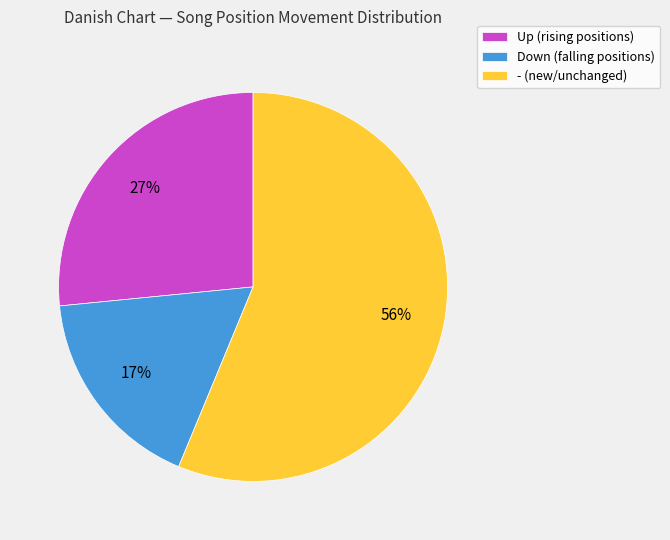

Rank the categories by value from highest to lowest.

- (new/unchanged), Up (rising positions), Down (falling positions)